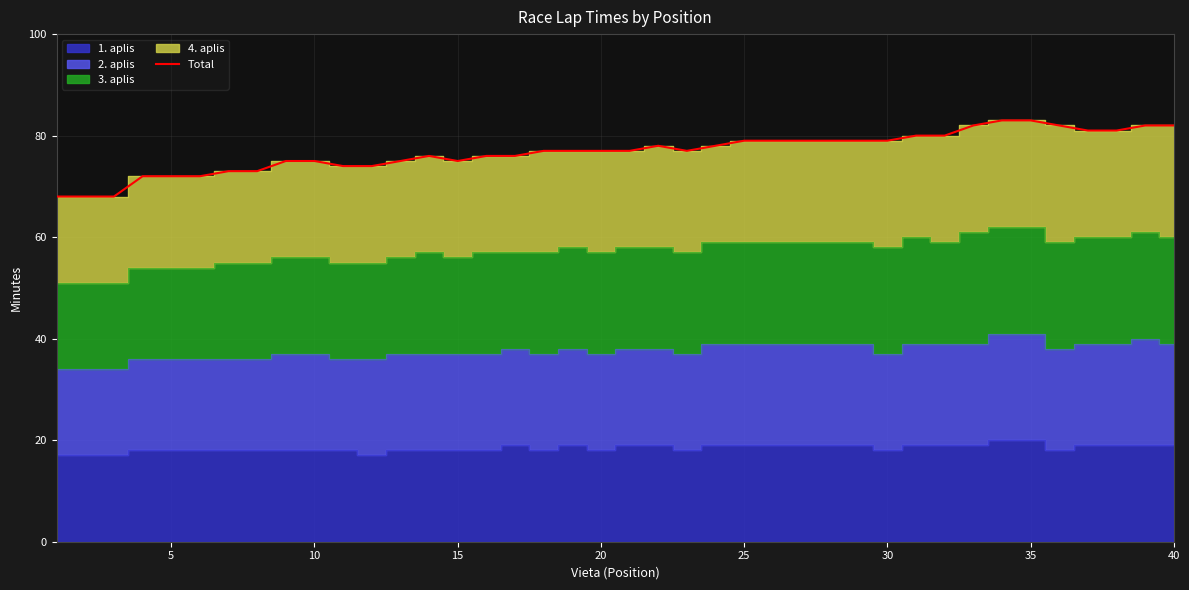

True or false: Total has a value of 113 at 5.

False